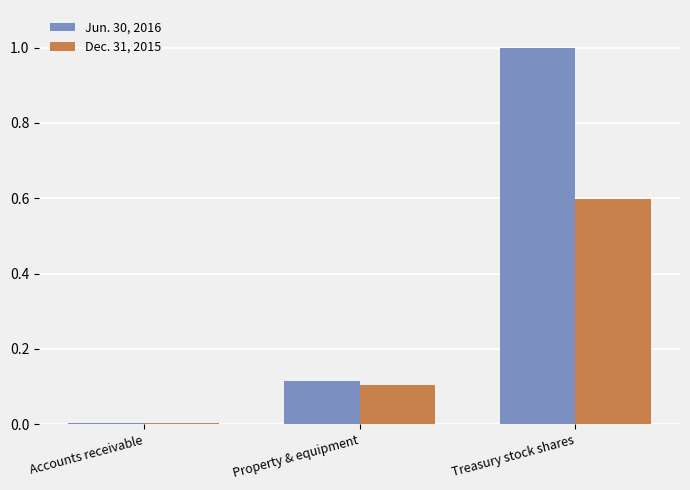

The value of Dec. 31, 2015 at Accounts receivable is 0.0. True or false?

True